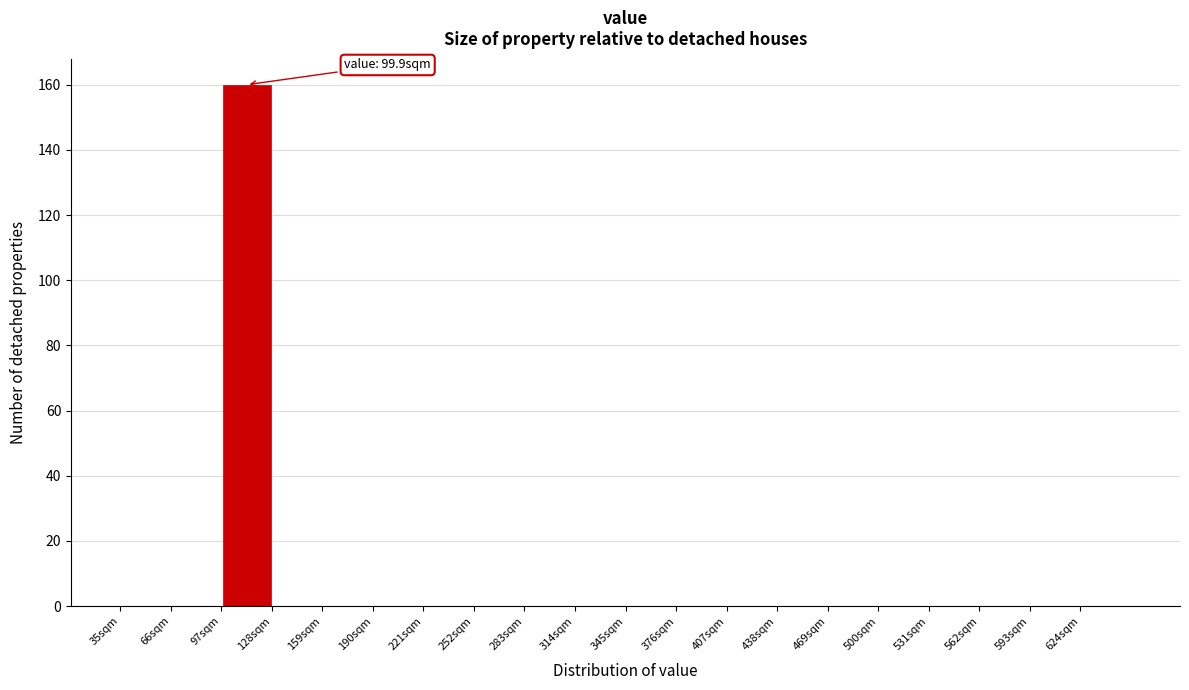

Over which range of the x-axis is the bar tallest?

97 to 128